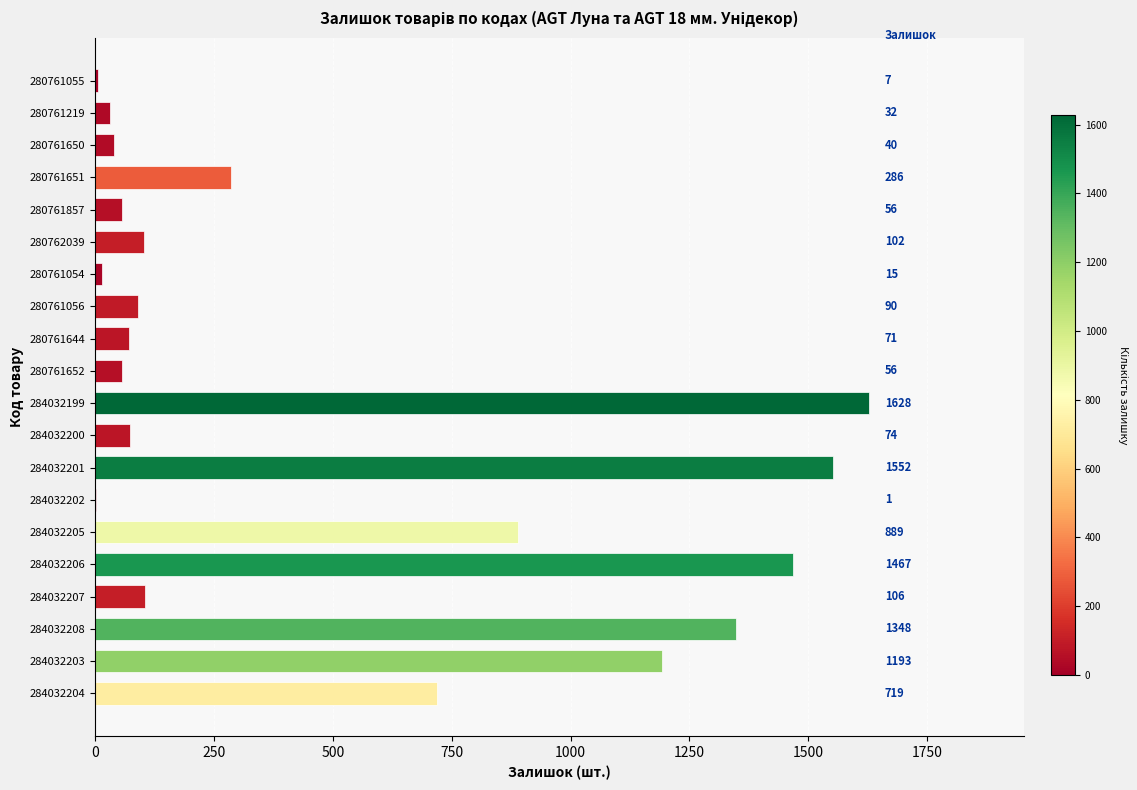

True or false: the data shows 836 at 284032201.

False